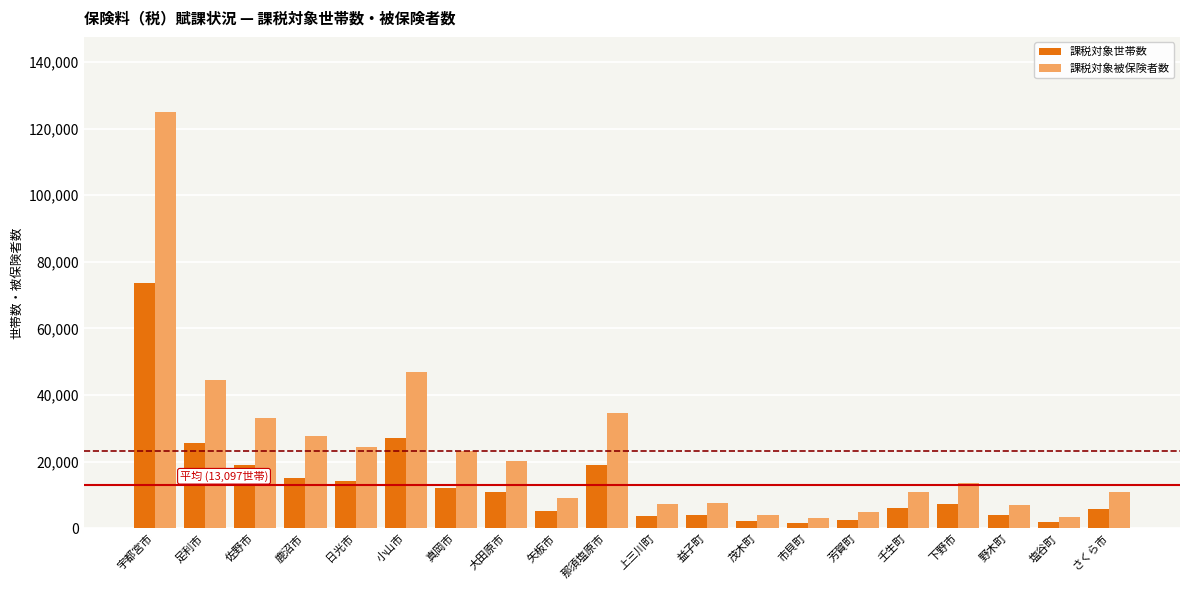

What is the spread (max minus min) of values at 大田原市?

9210